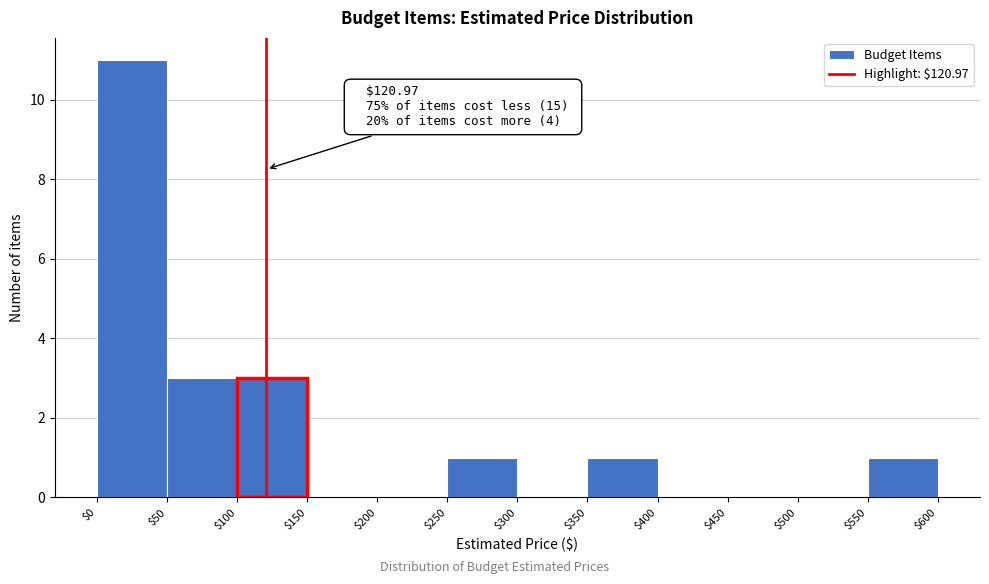

Over which range of the x-axis is the bar tallest?

$0 to $50